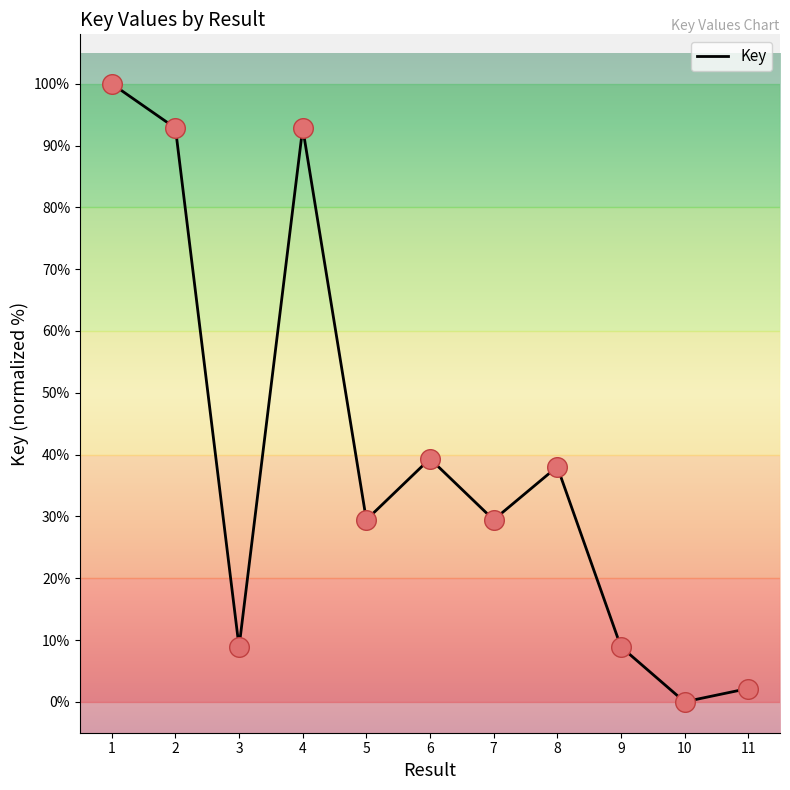

What is the change in value from 1 to 10?

-100.0